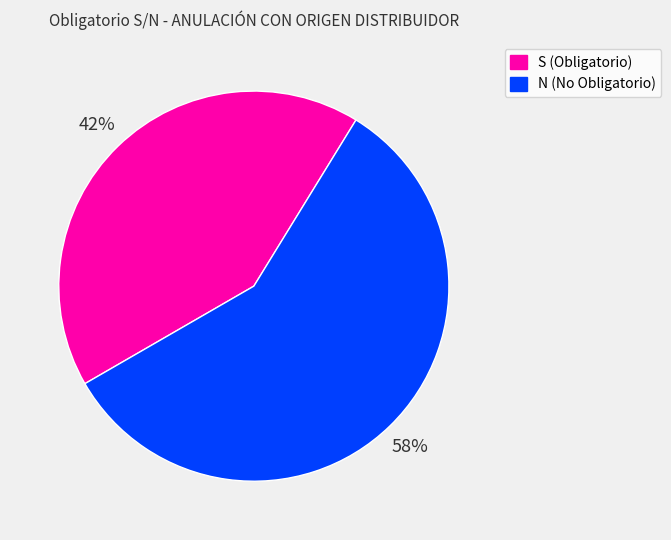

Which slice is the smallest?

S